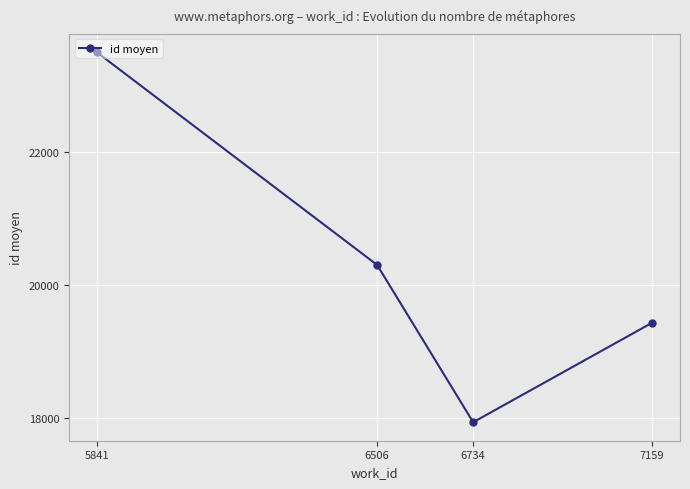

Where does the data first go above 20303?

5841